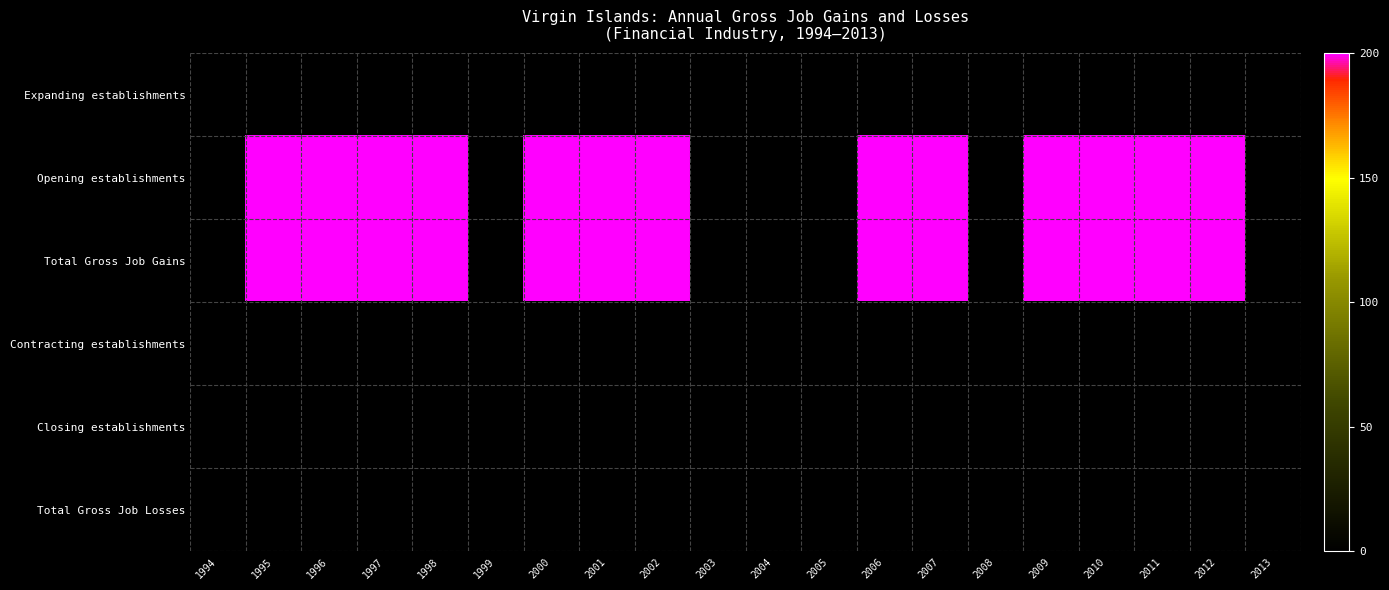

How many distinct data groups are displayed?

6